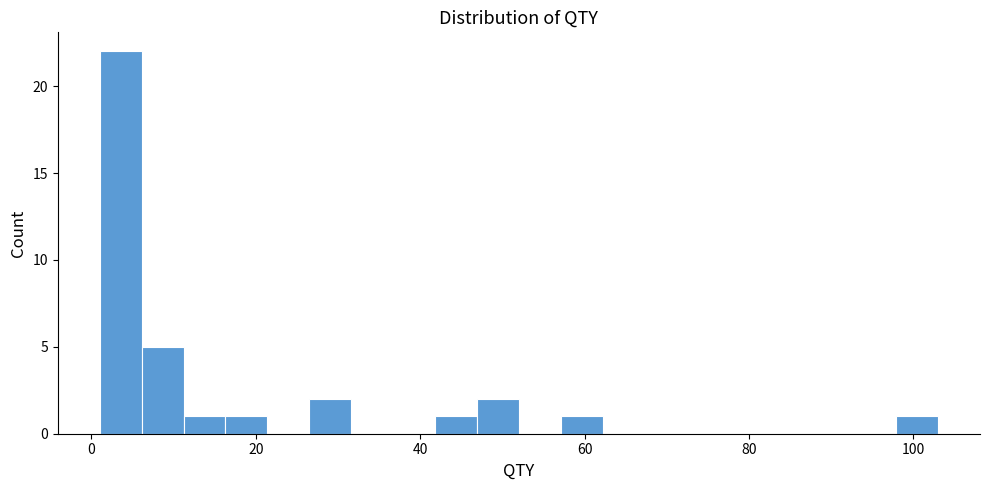

Around what value on the x-axis is the tallest bar? Give the approximate position of its centre, as read against the axis.

4